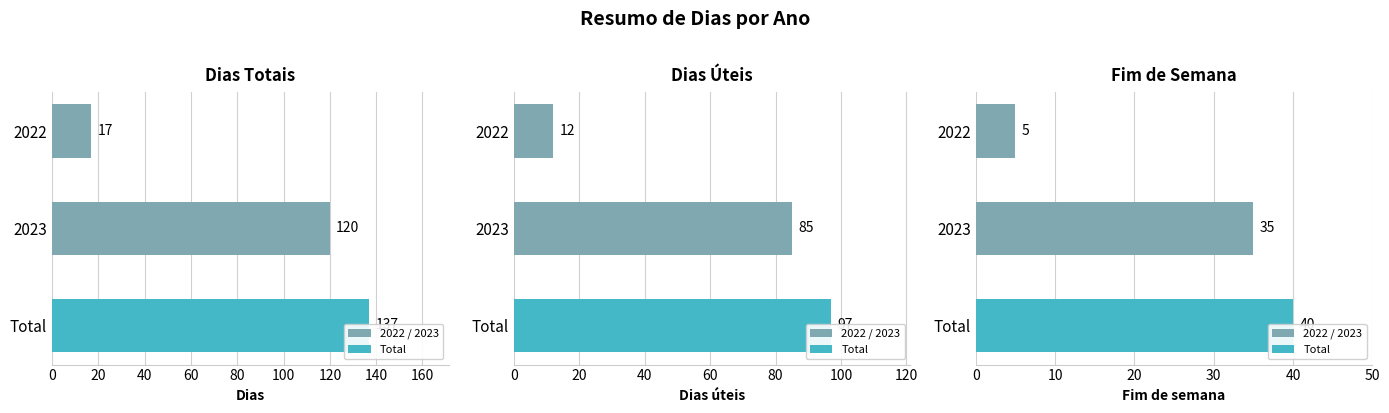

How many bars are there in total?

9